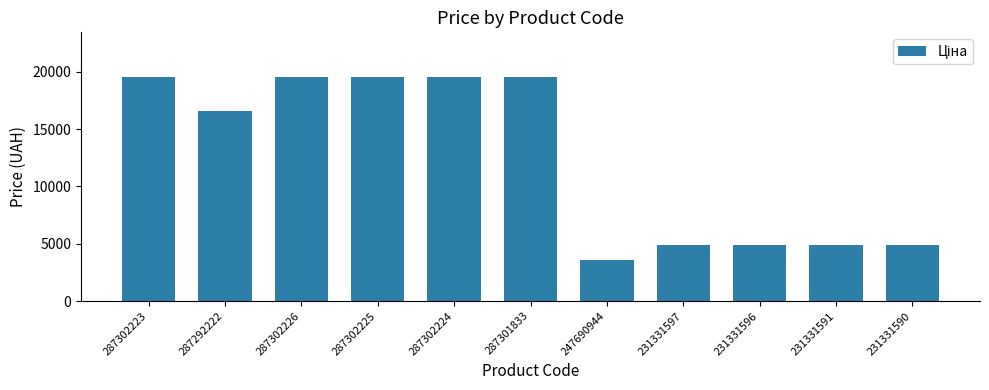

True or false: the data shows 19542.7 at 287302225.

True